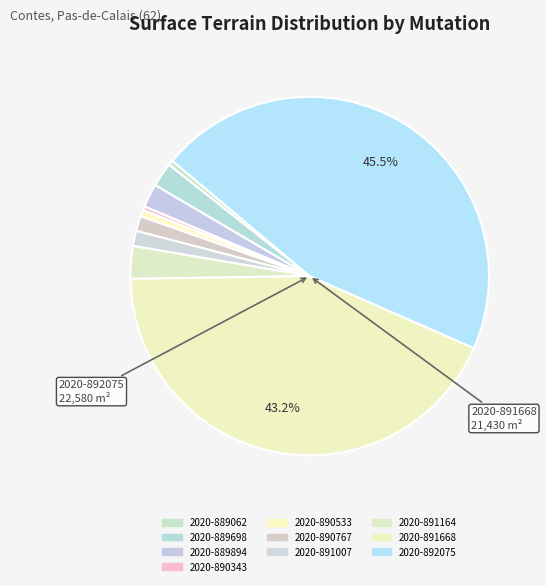

Count the number of slices in the pie.

10